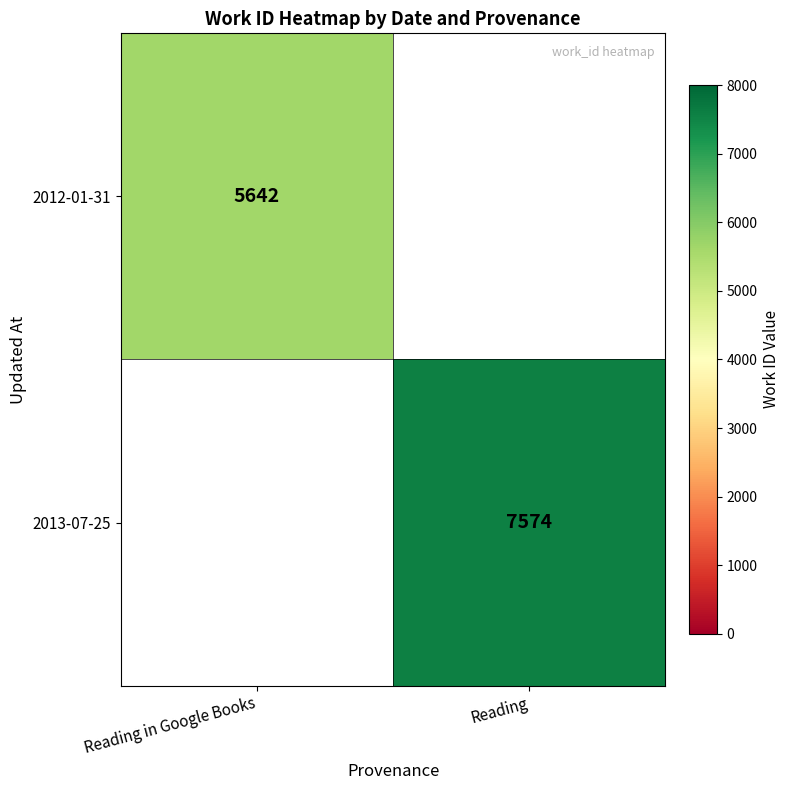

Count the number of data series in this chart.

2